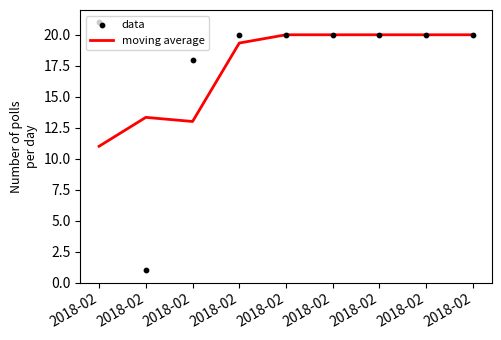

Which series has the widest spread of Y values?

data